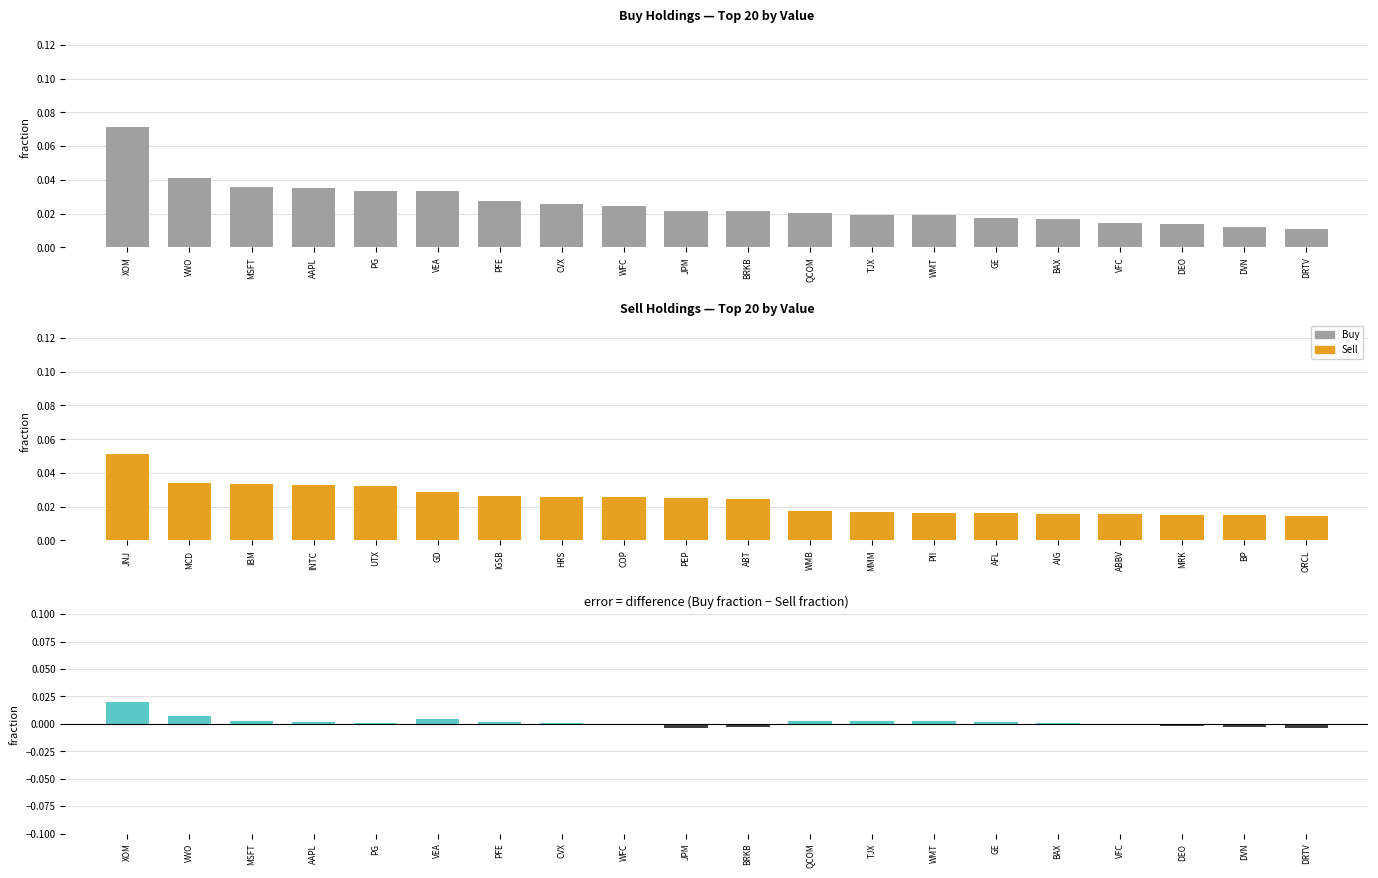

Which series changed the most between WFC and JPM?

Buy